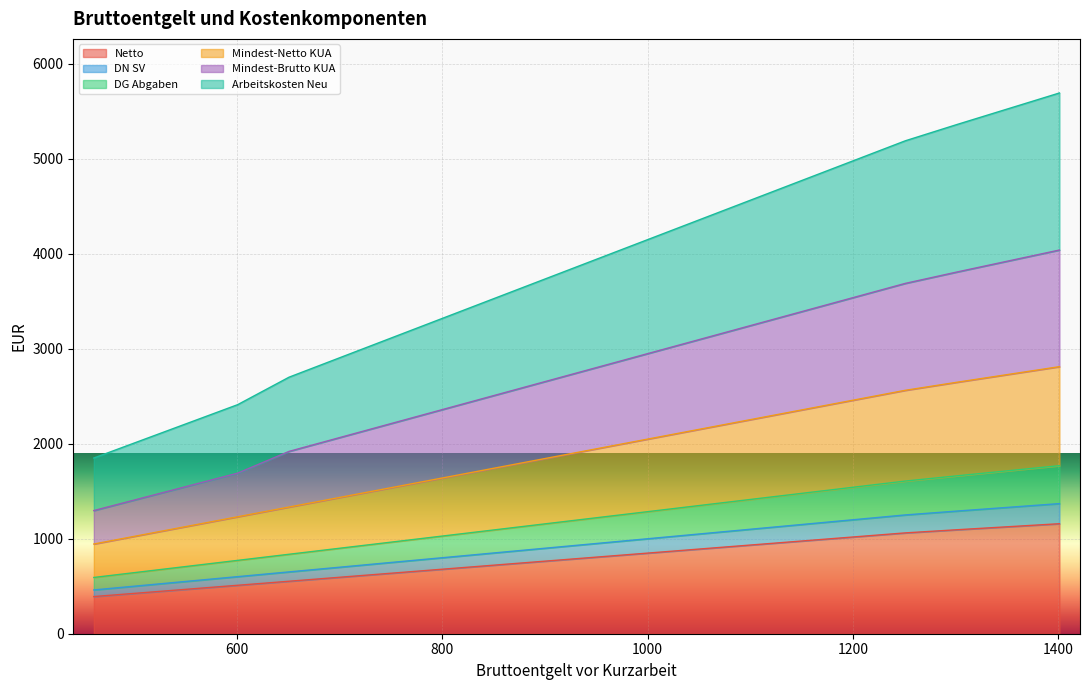

How many data points in DN SV are above 1222?

10